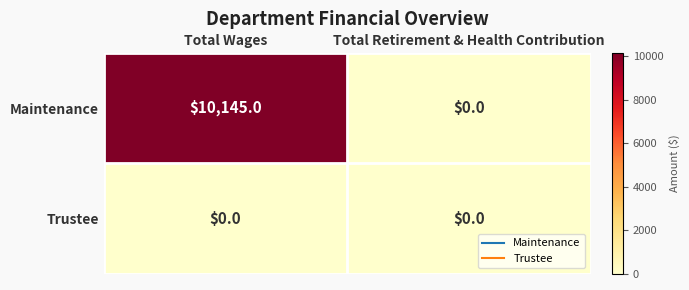

What is the sum of the Maintenance values at Total Wages and Total Retirement & Health Contribution?

10145